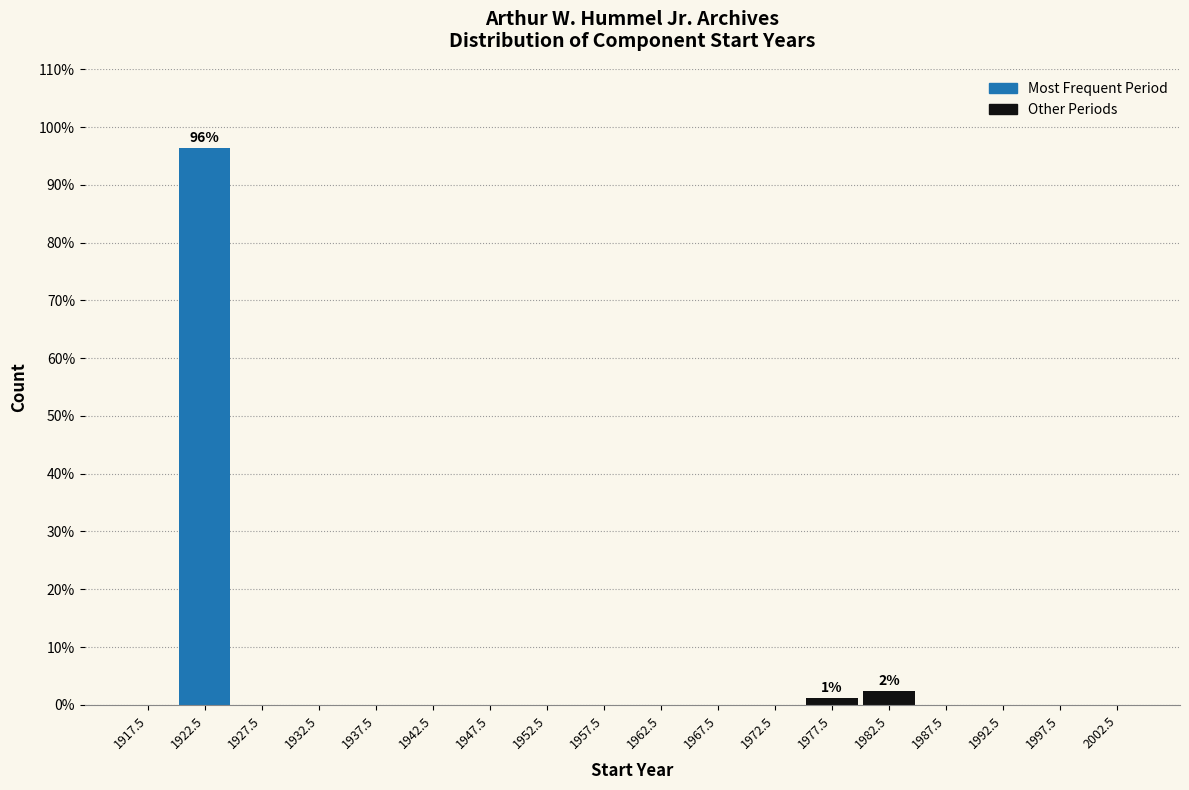

Reading left to right, list all the values displayed in this chart.

1917.5=0.0	1922.5=96.4	1927.5=0.0	1932.5=0.0	1937.5=0.0	1942.5=0.0	1947.5=0.0	1952.5=0.0	1957.5=0.0	1962.5=0.0	1967.5=0.0	1972.5=0.0	1977.5=1.2	1982.5=2.4	1987.5=0.0	1992.5=0.0	1997.5=0.0	2002.5=0.0